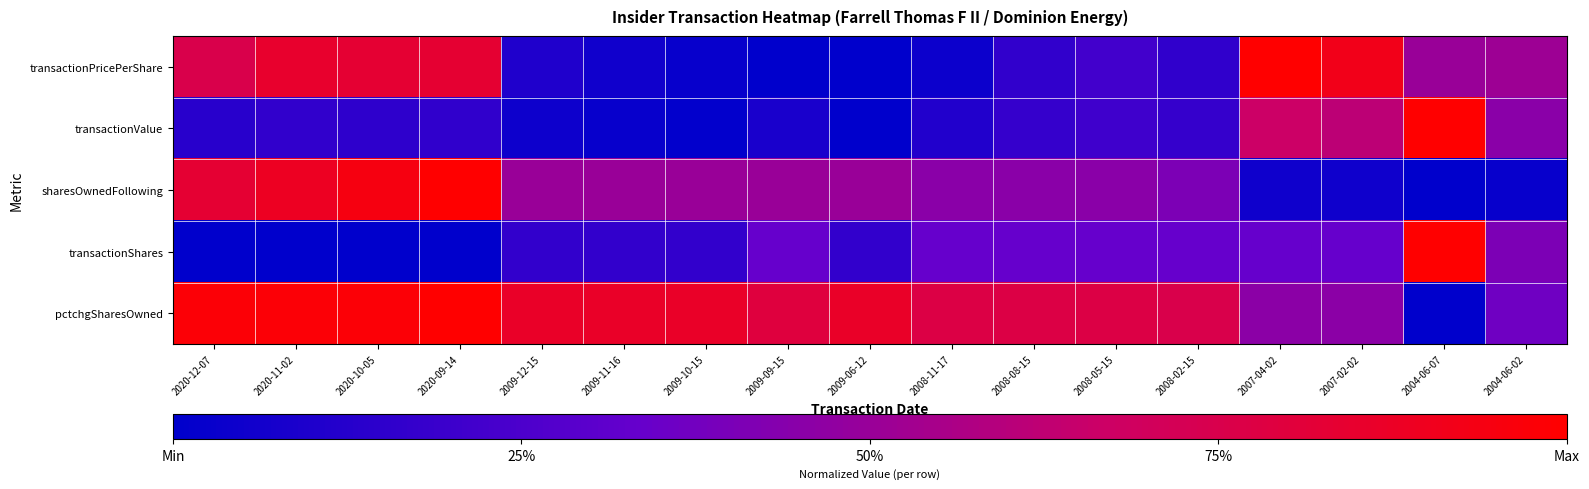

Which has a higher value, 2007-02-02 or 2007-04-02?

2007-04-02